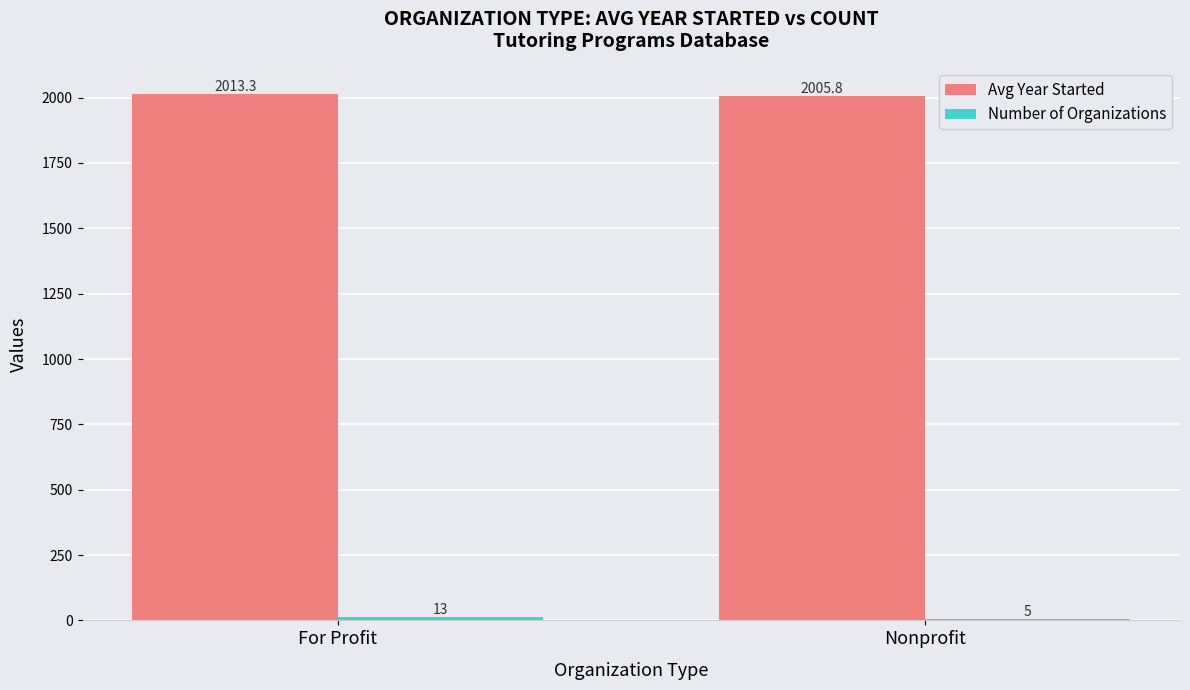

Where does the Avg Year Started series first go above 2013?

For Profit